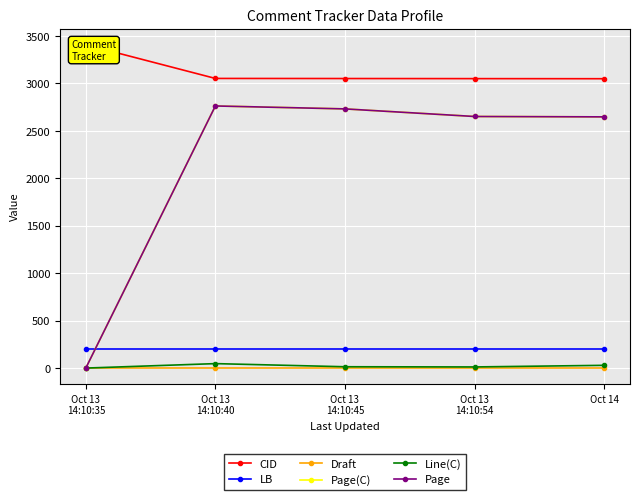

Which label corresponds to the largest value in the chart?

Oct 13
14:10:35